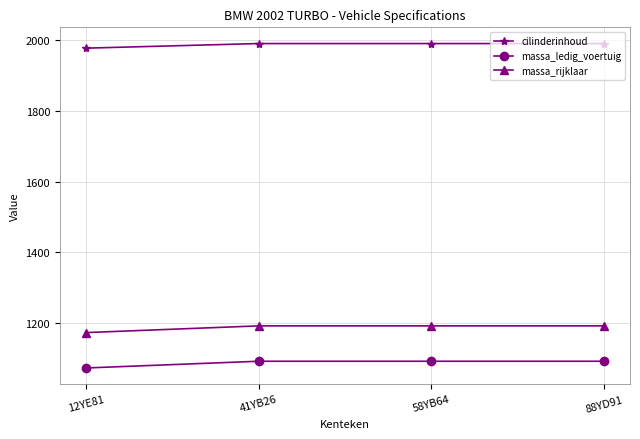

What is the minimum value for cilinderinhoud?

1977